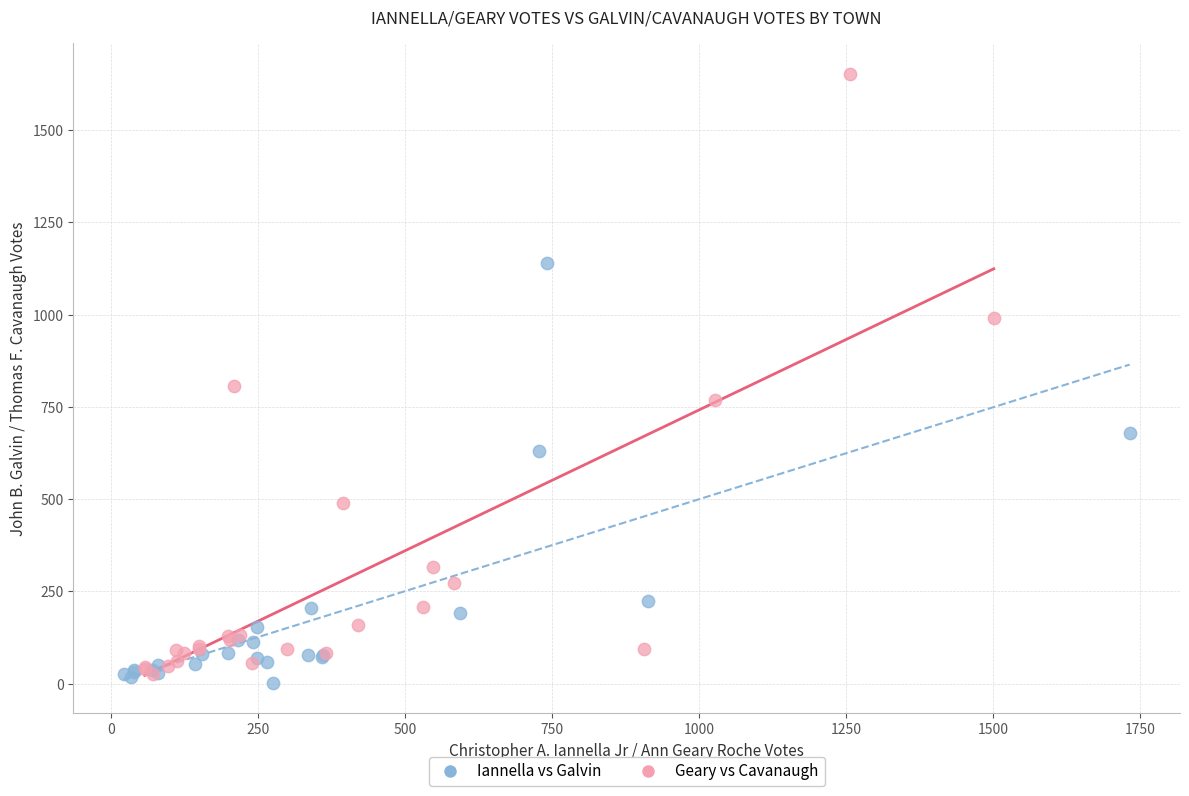

Which series has the largest Y range (max minus min)?

Geary vs Cavanaugh